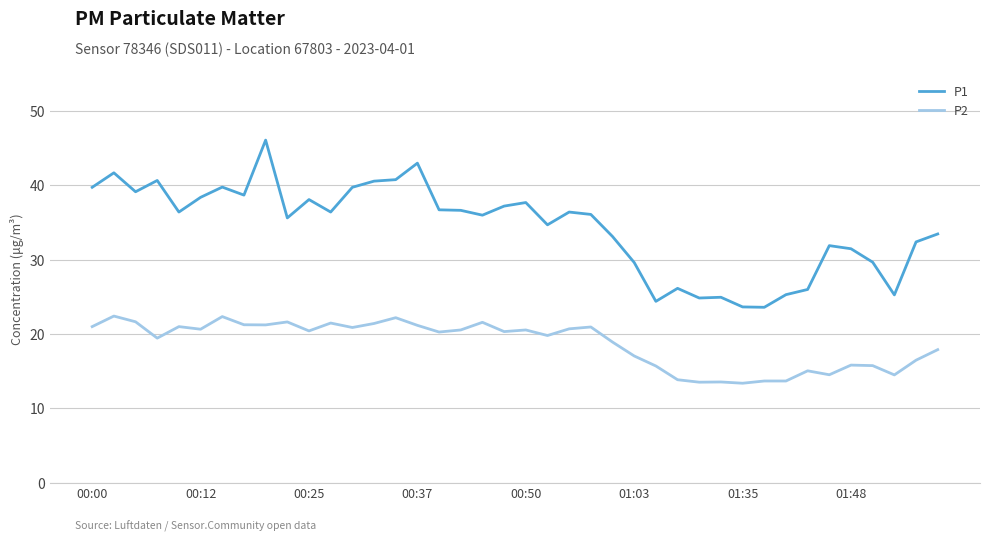

True or false: P1 and P2 intersect in this chart.

False